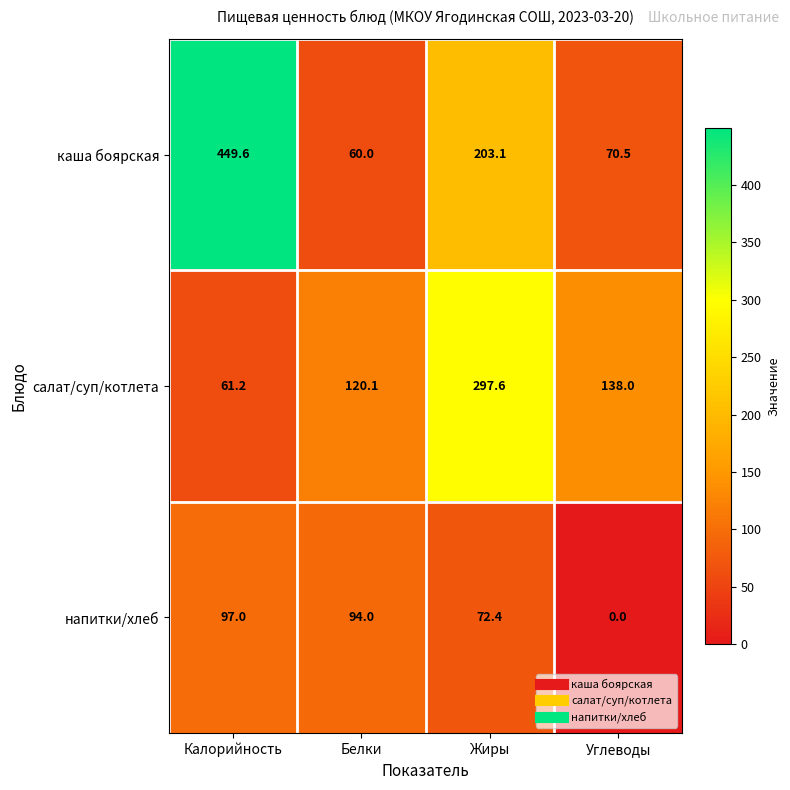

What is the difference between the напитки/хлеб values at Углеводы and Белки?

94.0